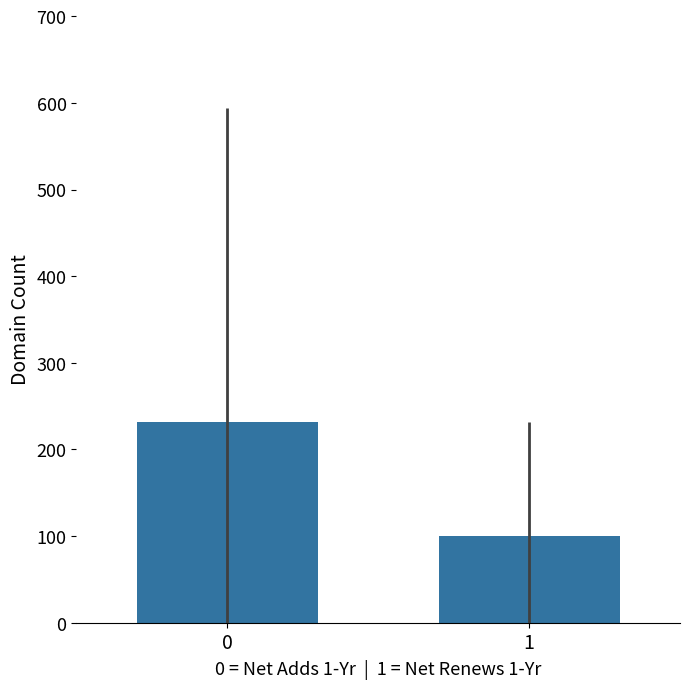

What is the value of the 1st bar from the left?

231.7